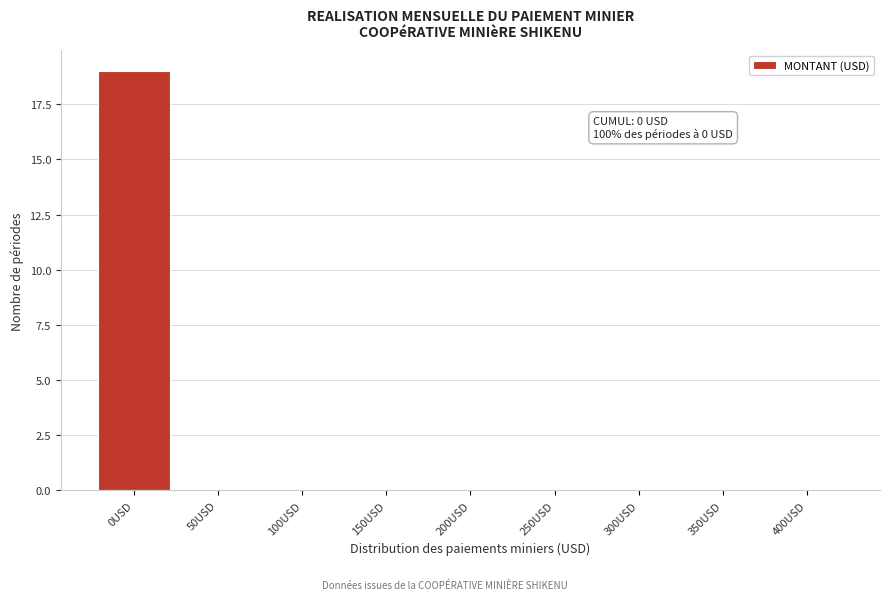

Reading left to right, extract all data points from this chart.

0USD=19	50USD=0	100USD=0	150USD=0	200USD=0	250USD=0	300USD=0	350USD=0	400USD=0